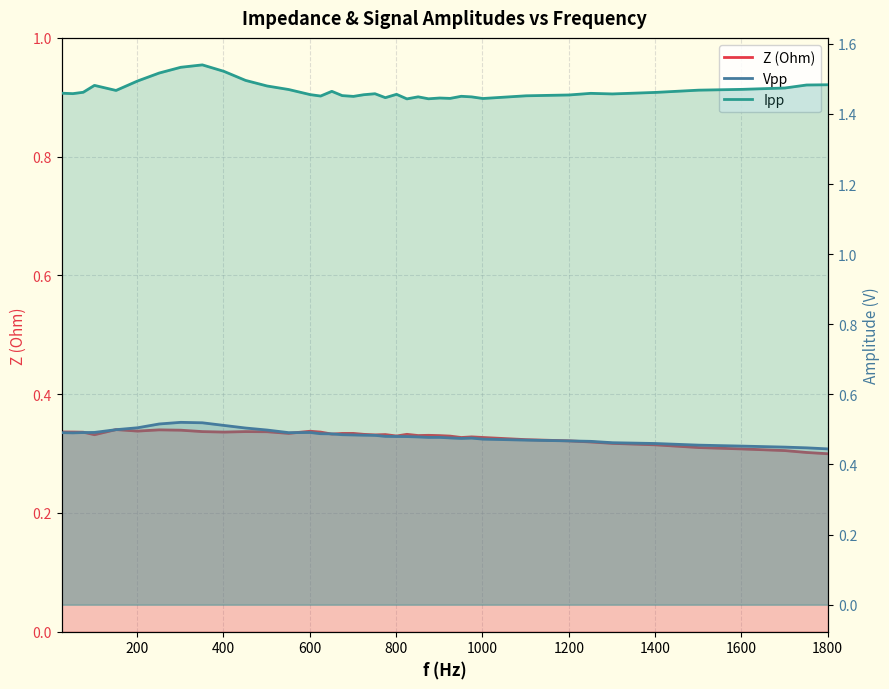

How many lines are shown in the chart?

3